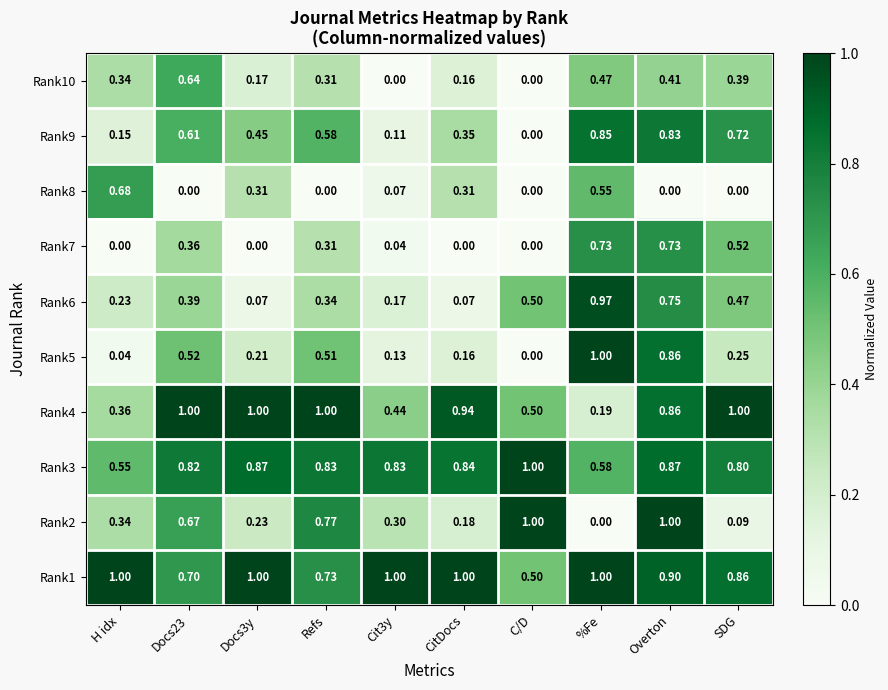

At which label is Rank9 closest to 0?

C/D